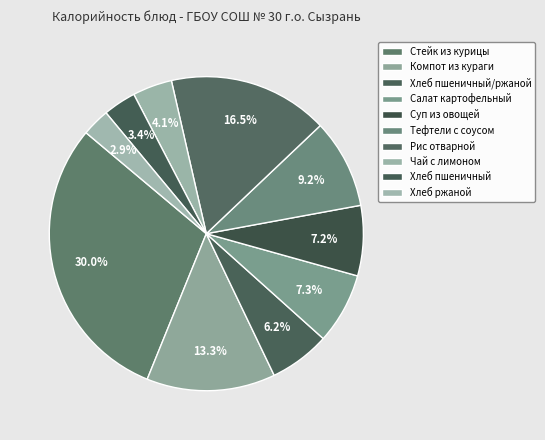

To the nearest percent, what is the average slice percentage?

10%